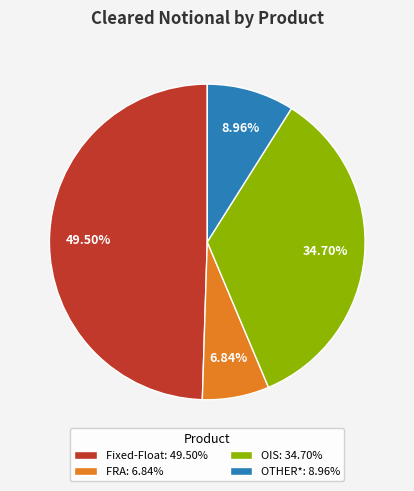

Which category has the smallest portion of the pie?

FRA